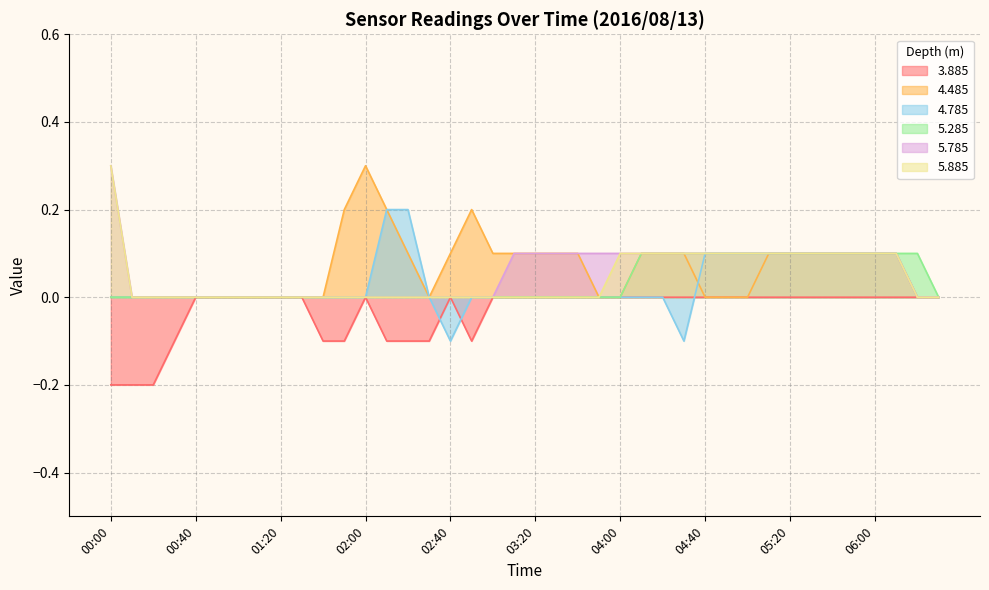

True or false: 5.885 and 3.885 cross at least once.

False